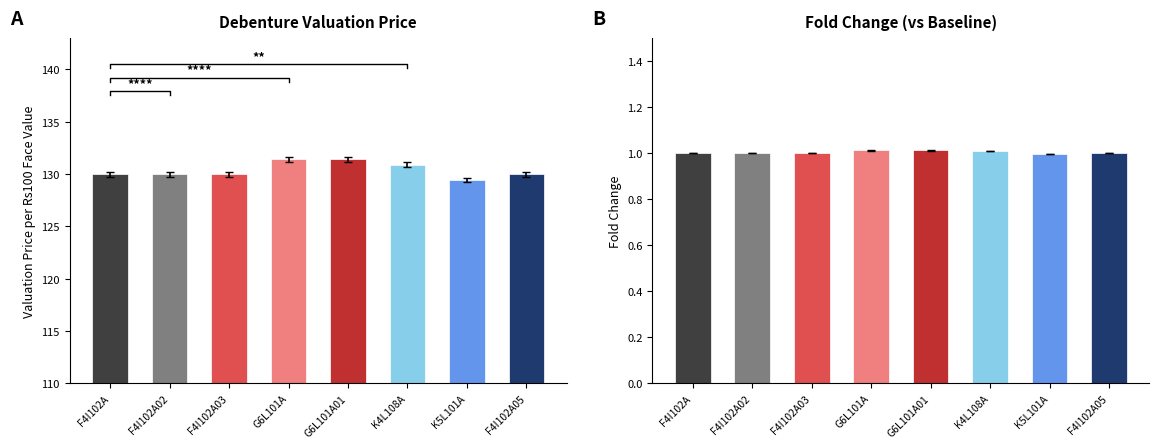

List the series in order of their peak value, lowest first.

Fold Change, Valuation Price